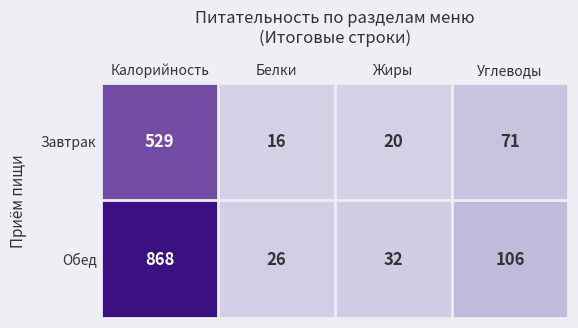

Is it true that Обед equals 169 at Углеводы?

False